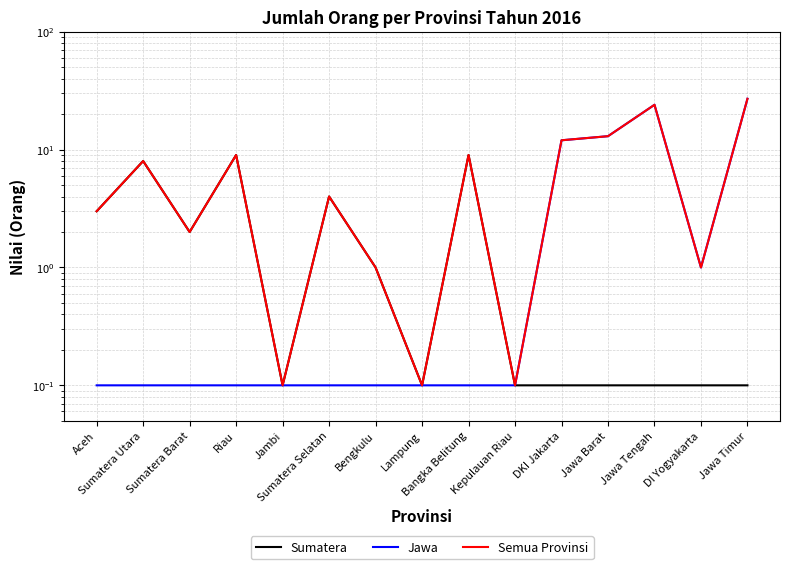

True or false: Sumatera and Semua Provinsi cross at least once.

False